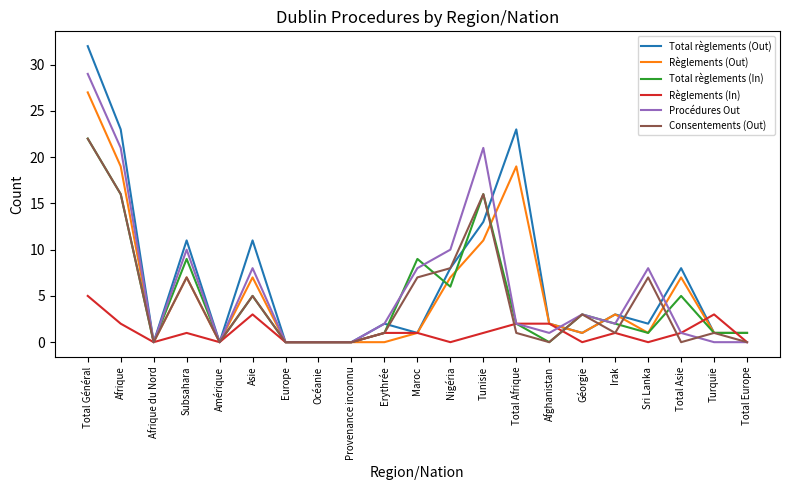

Where is the first local minimum for Total règlements (In)?

Afrique du Nord